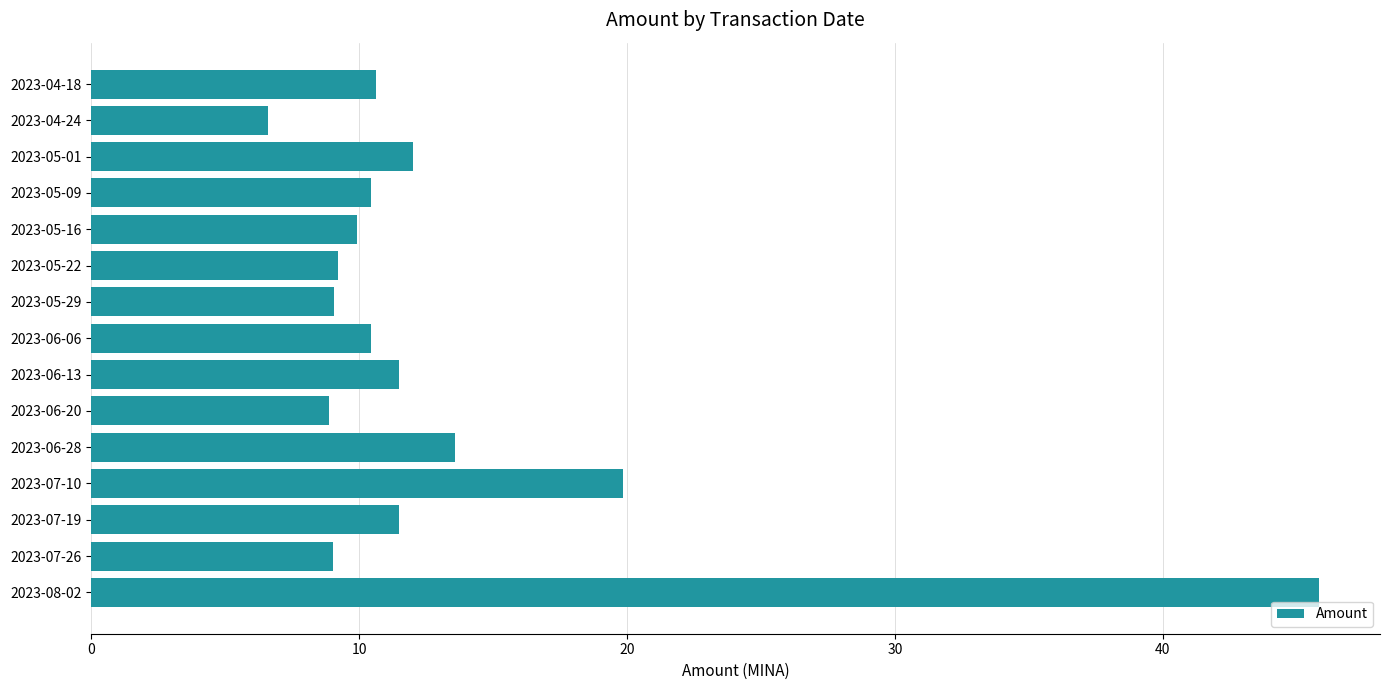

Which has a higher value, 2023-04-18 or 2023-07-26?

2023-04-18